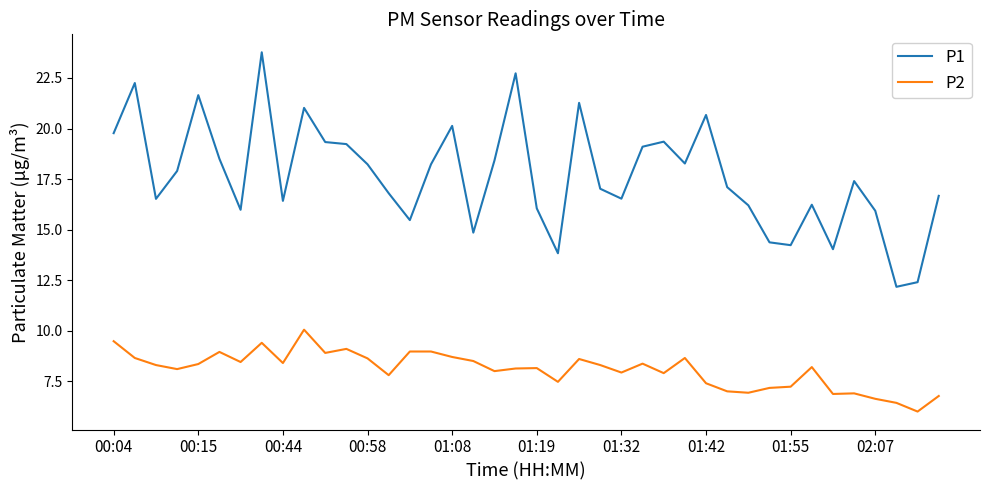

List the series in order of their overall mean, highest first.

P1, P2